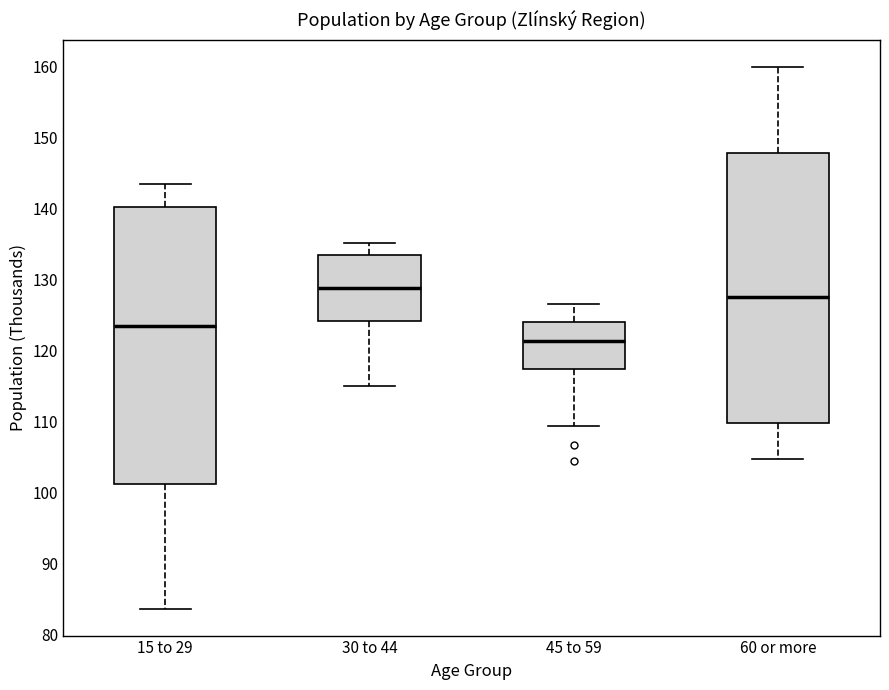

Reading left to right, read every box against the y-axis: the position of its median line, the range the box covers, and the ends of its whiskers. The values are not printed on the chart, so give them approximately, as read against the axis.

15 to 29: median 123, box 101 to 140, whiskers 84 to 143
30 to 44: median 129, box 124 to 133, whiskers 115 to 135
45 to 59: median 121, box 117 to 124, whiskers 109 to 127
60 or more: median 127, box 110 to 148, whiskers 105 to 160